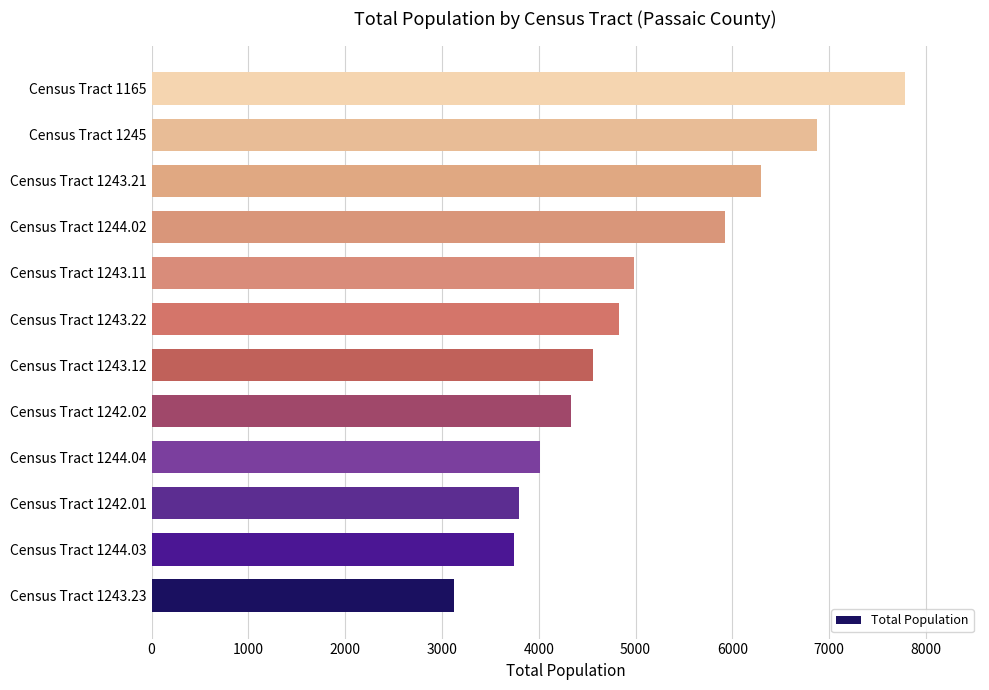

Does the chart contain stacked bars?

No